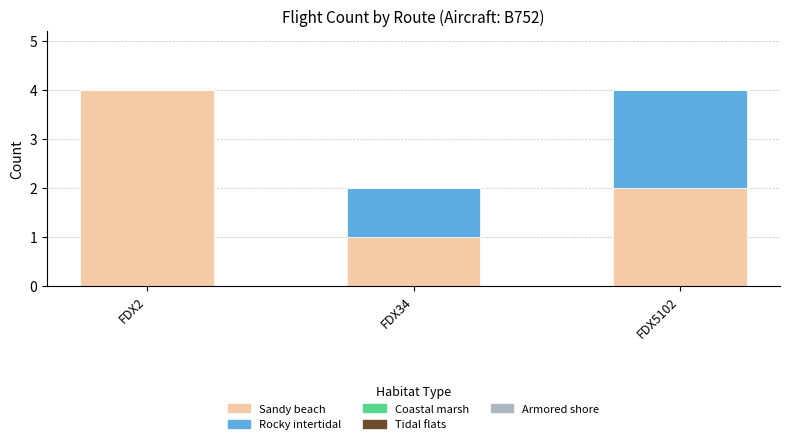

At which label does Sandy beach reach its peak?

FDX2